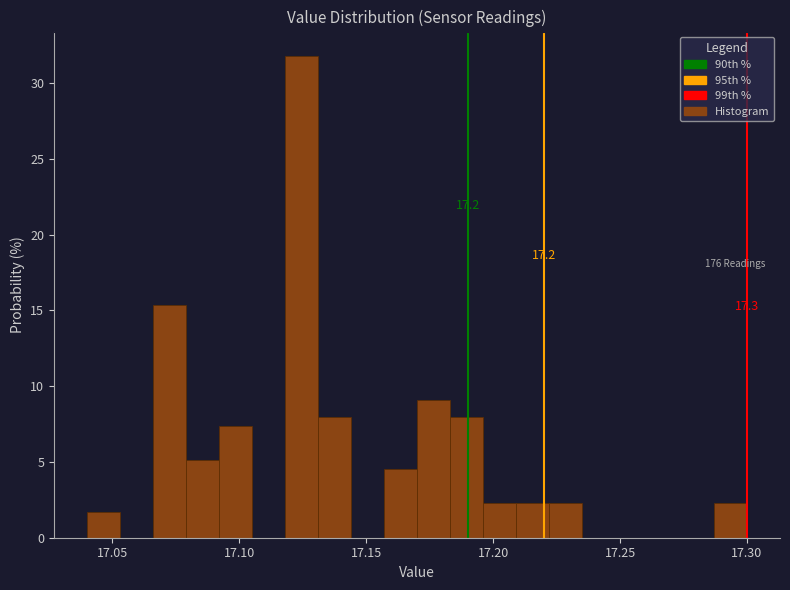

Around what value on the x-axis is the tallest bar? Give the approximate position of its centre, as read against the axis.

17.125